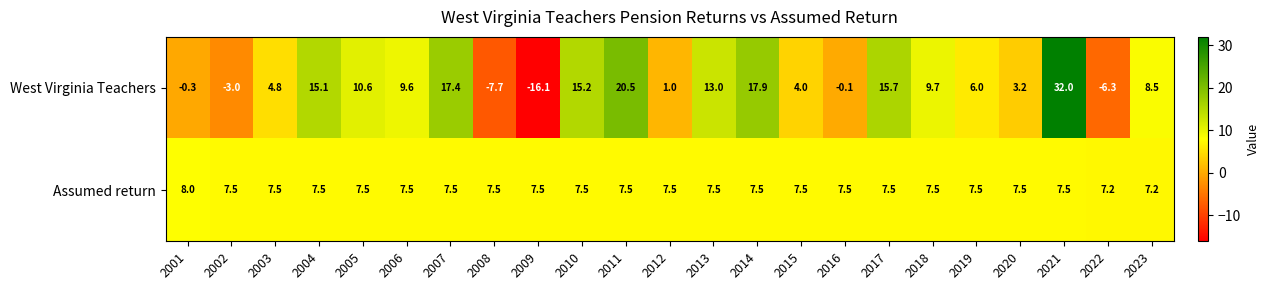

Which category has the highest value across all series?

2021